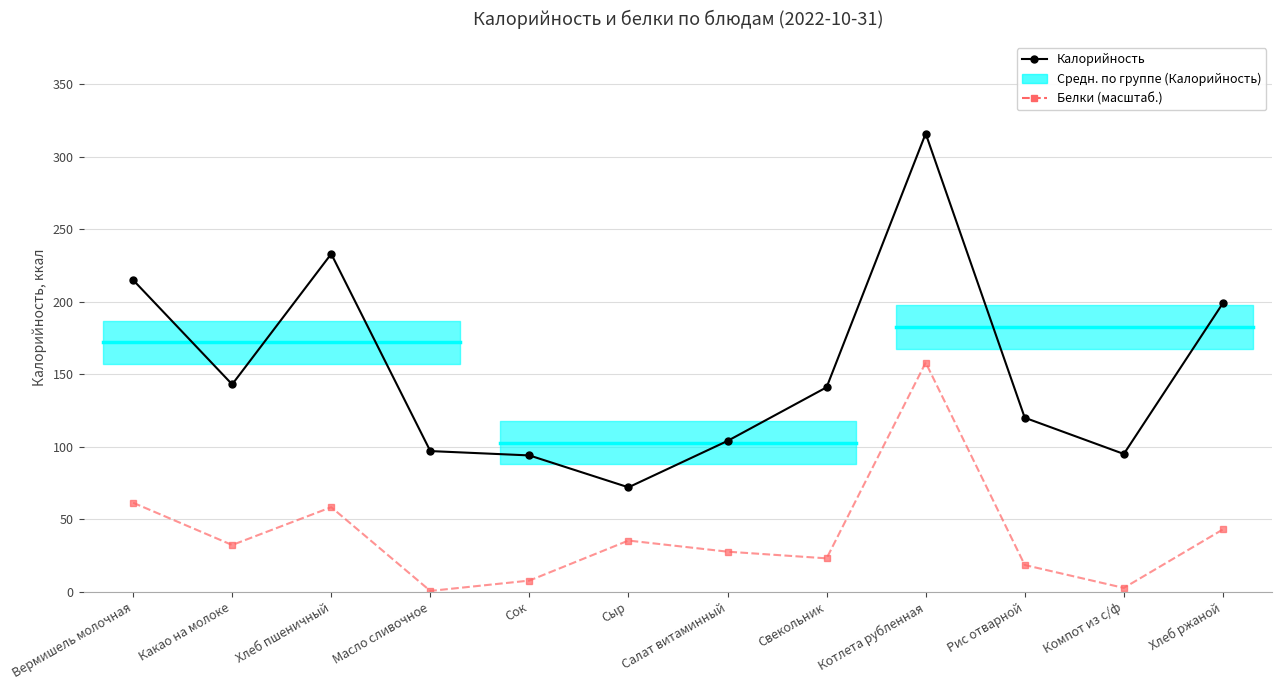

What value does the Калорийность series have at Рис отварной?

120.0